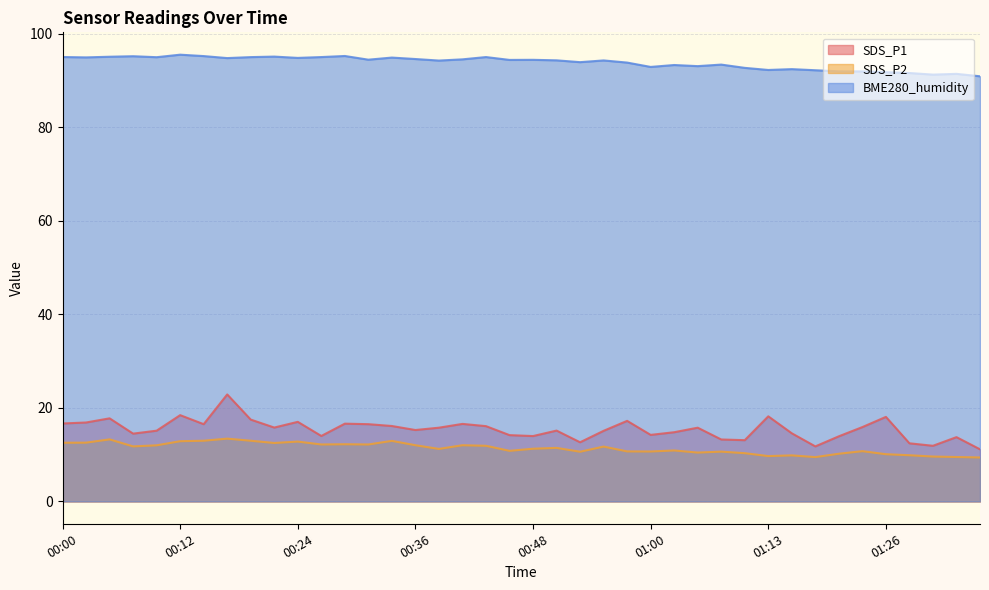

What is the approximate value of SDS_P1 at 01:00?

14.2